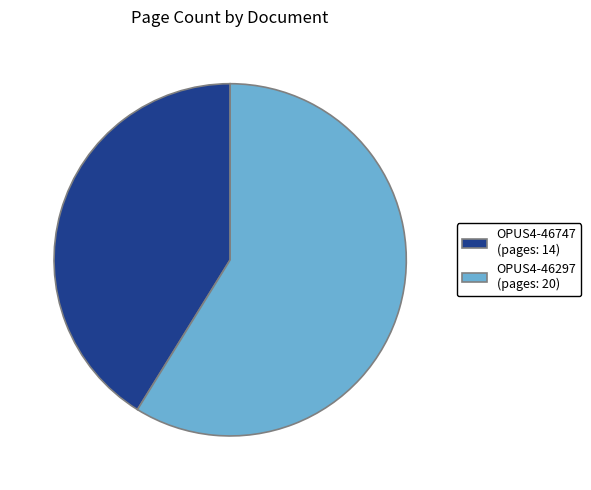

Which category accounts for the majority?

OPUS4-46297